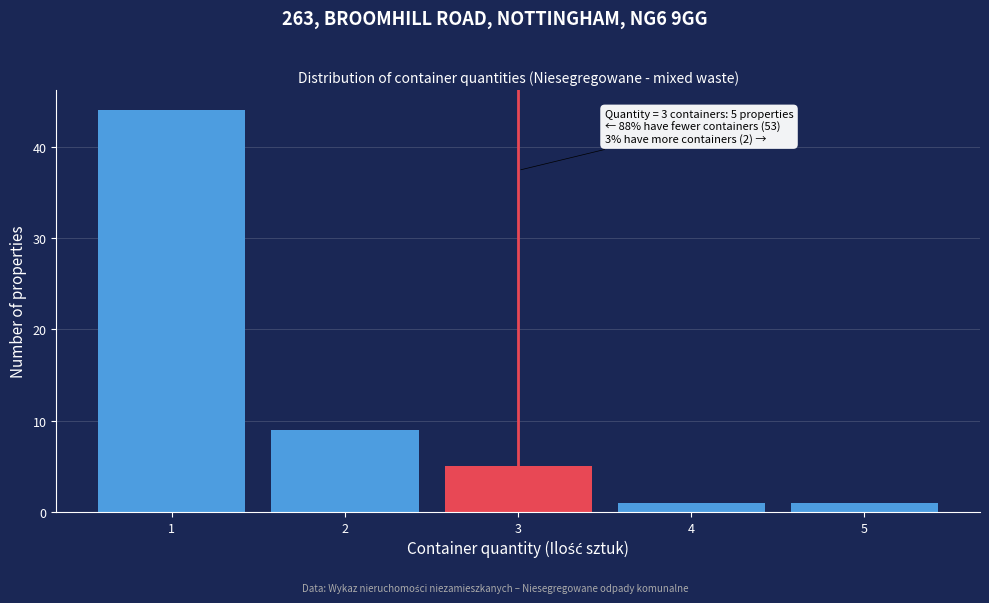

Over which range of the x-axis is the bar tallest?

0.5 to 1.5